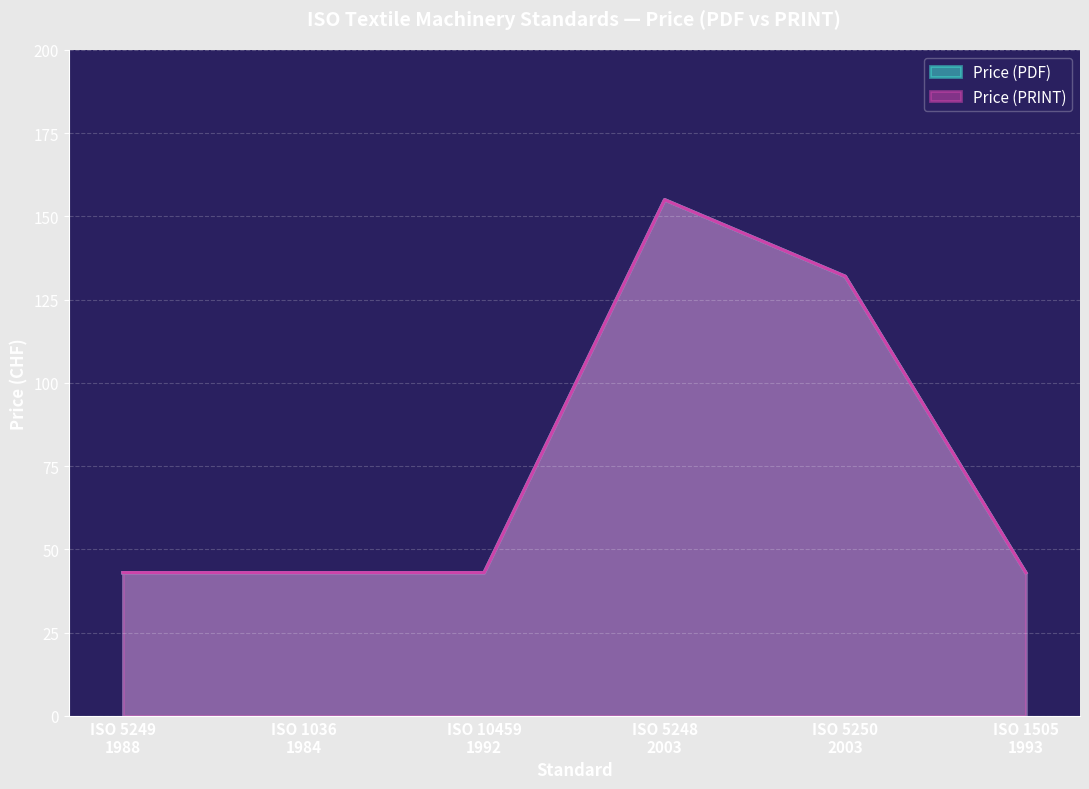

Which series has the widest spread of values?

Price (PDF)